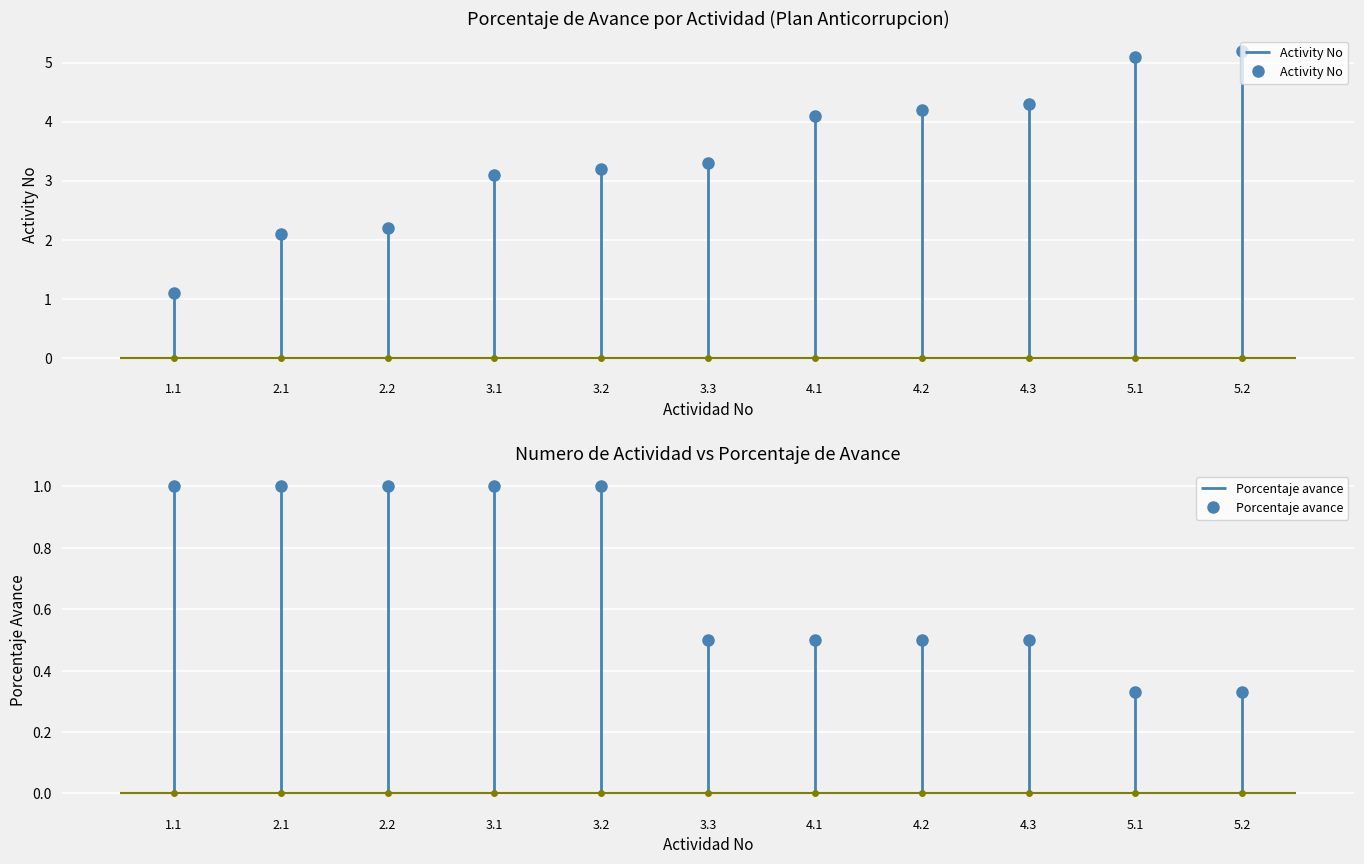

Reading left to right, what are all the values shown in this chart?

Activity No: 1.1=1.1	2.1=2.1	2.2=2.2	3.1=3.1	3.2=3.2	3.3=3.3	4.1=4.1	4.2=4.2	4.3=4.3	5.1=5.1	5.2=5.2
Porcentaje avance: 1.1=1.0	2.1=1.0	2.2=1.0	3.1=1.0	3.2=1.0	3.3=0.5	4.1=0.5	4.2=0.5	4.3=0.5	5.1=0.3	5.2=0.3